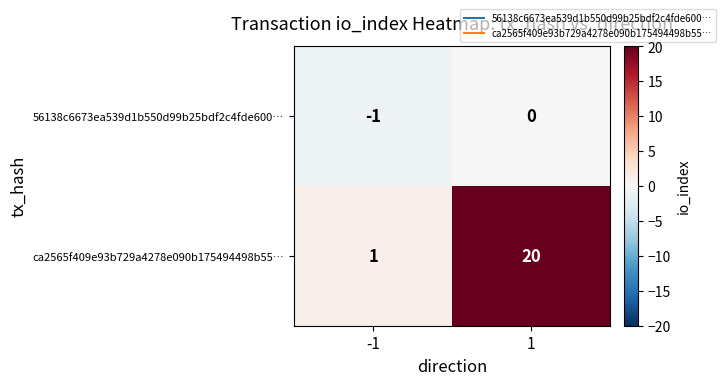

At how many categories does at least one series exceed 11?

1